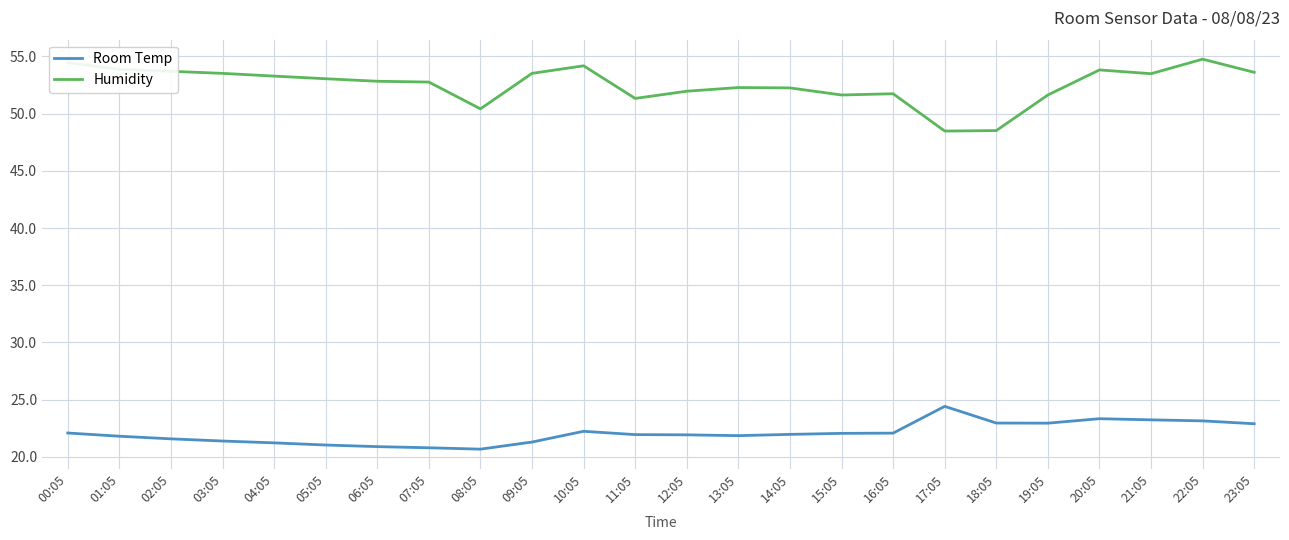

What are all the series names shown in the legend?

Room Temp, Humidity